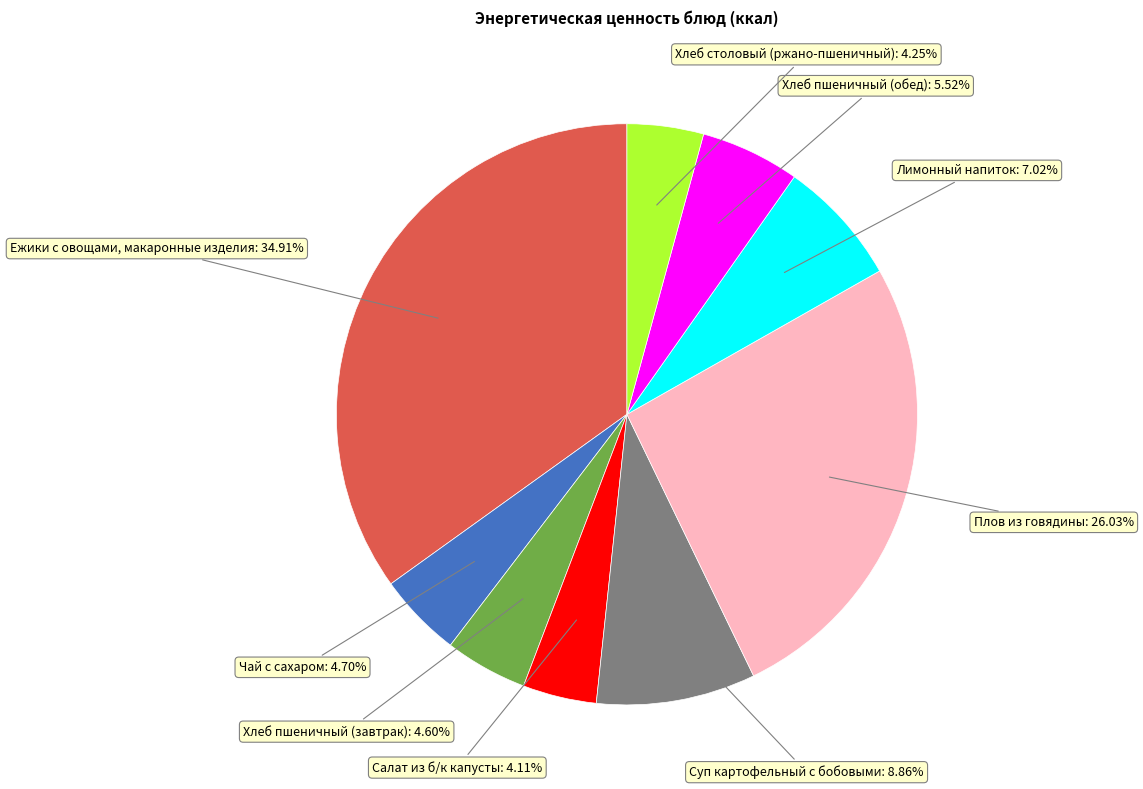

What percentage is the Плов из говядины slice, to the nearest percent?

26%